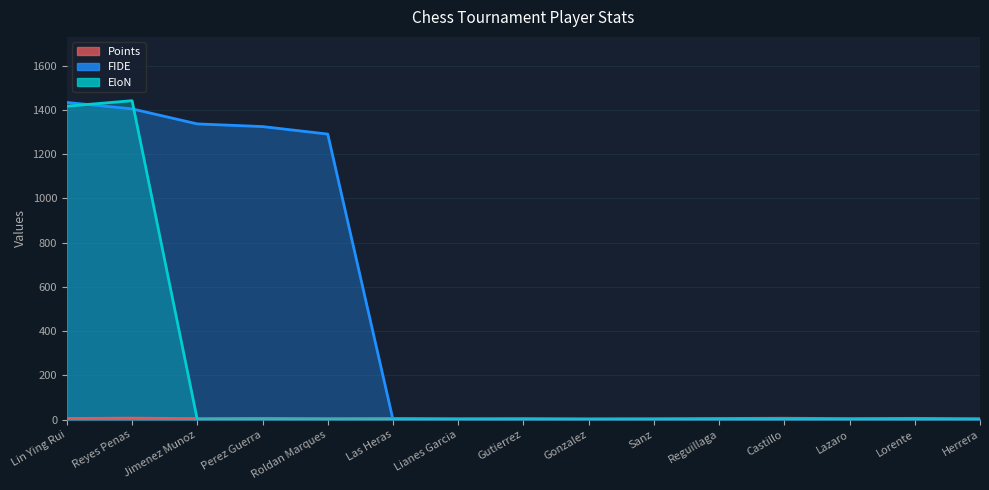

After their last crossing, which series has the higher values: FIDE or Points?

Points